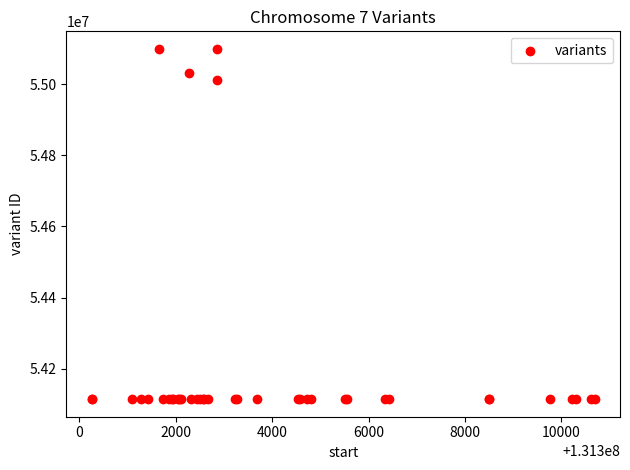

What Y value in the scatter plot is closest to 54606698?

55010956